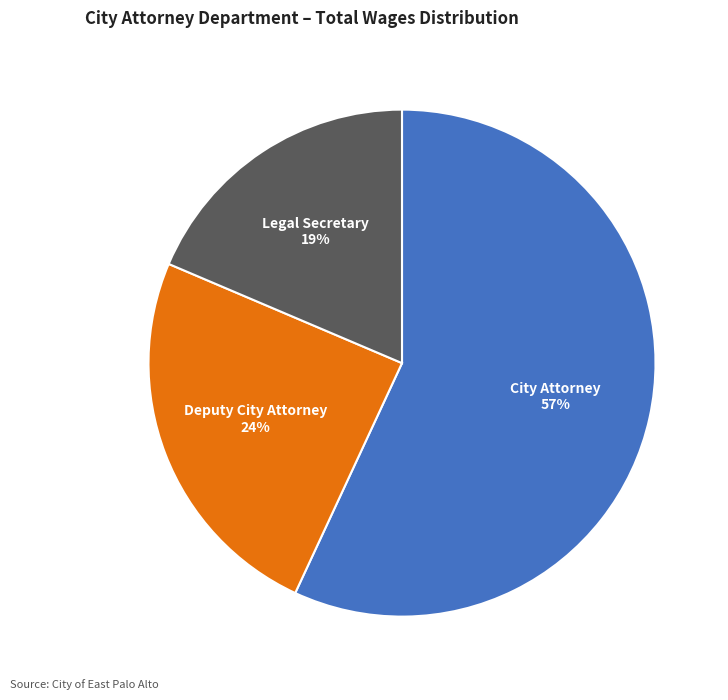

Rank the categories by value from lowest to highest.

Legal Secretary, Deputy City Attorney, City Attorney